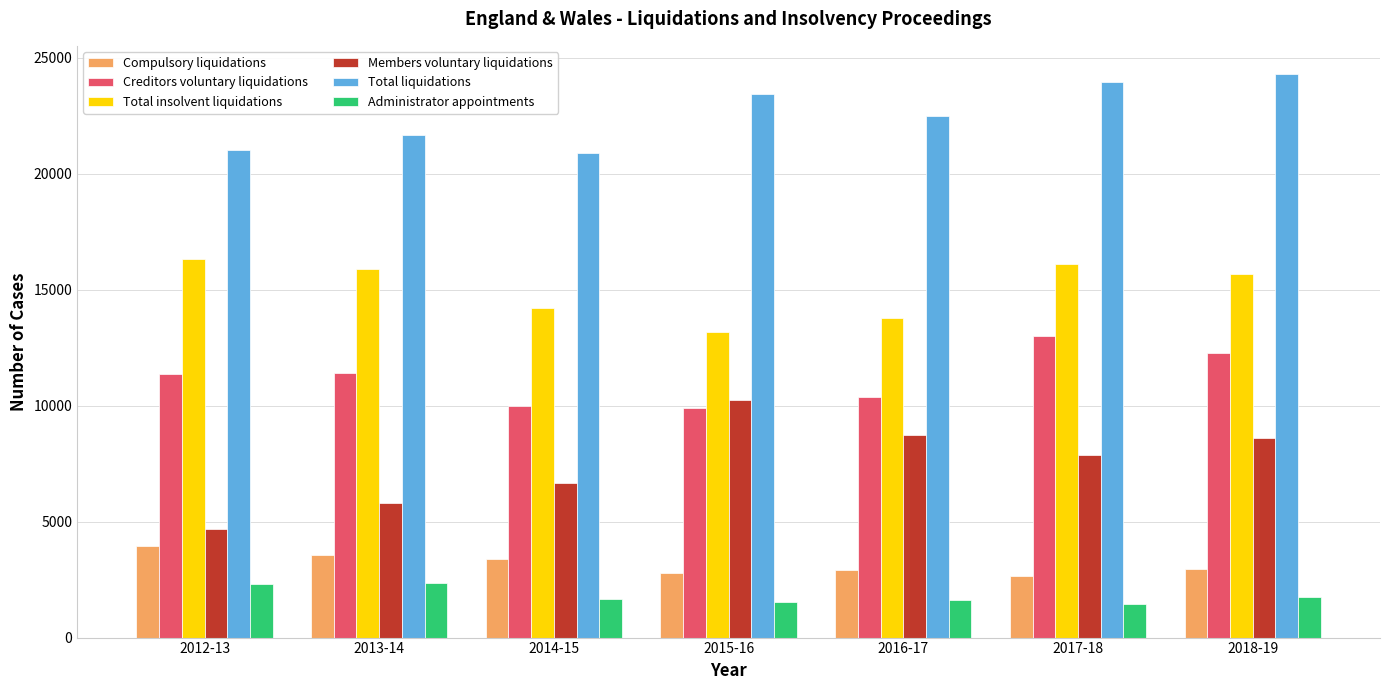

What is the difference between the Creditors voluntary liquidations values at 2014-15 and 2017-18?

3027